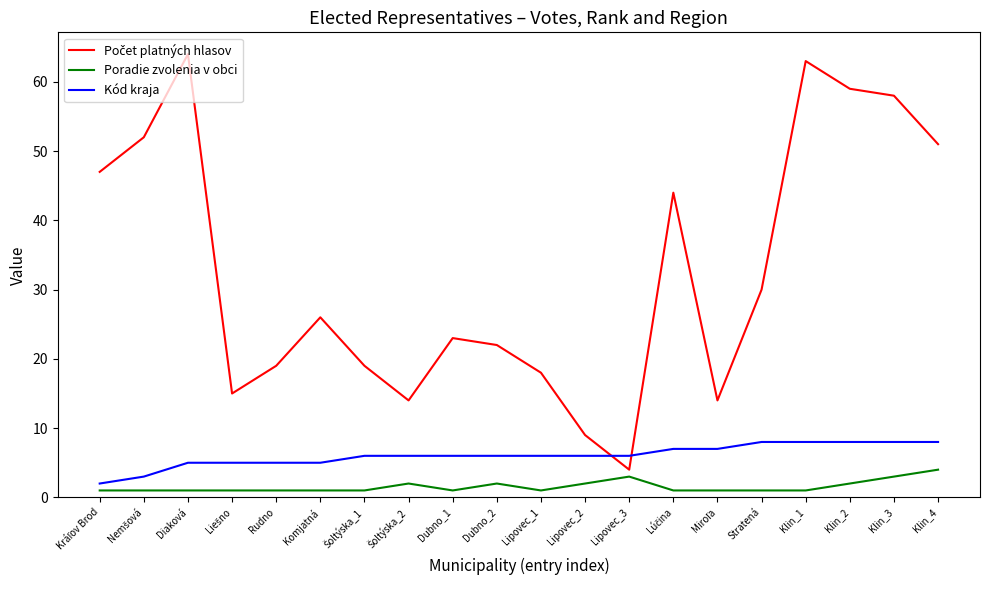

How many series are shown in this chart?

3